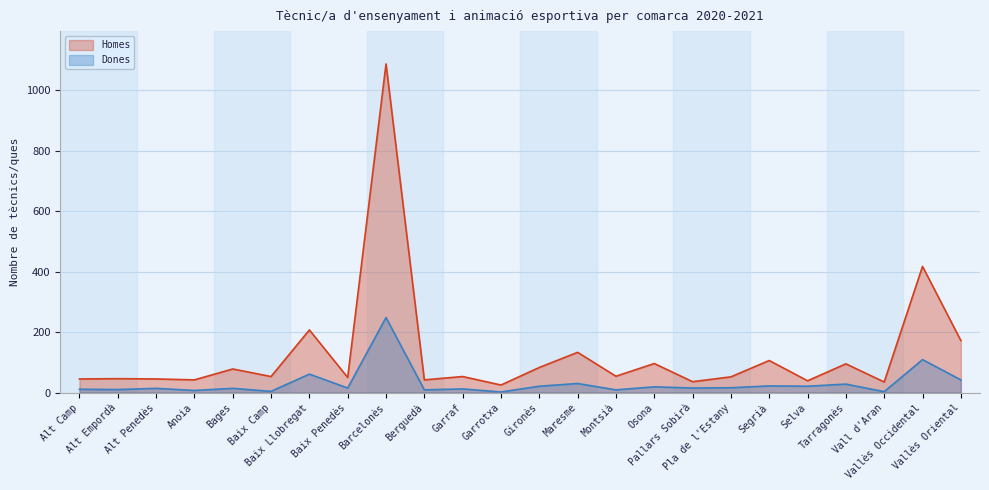

What is the value of the Homes point at the 5th from the left?

78